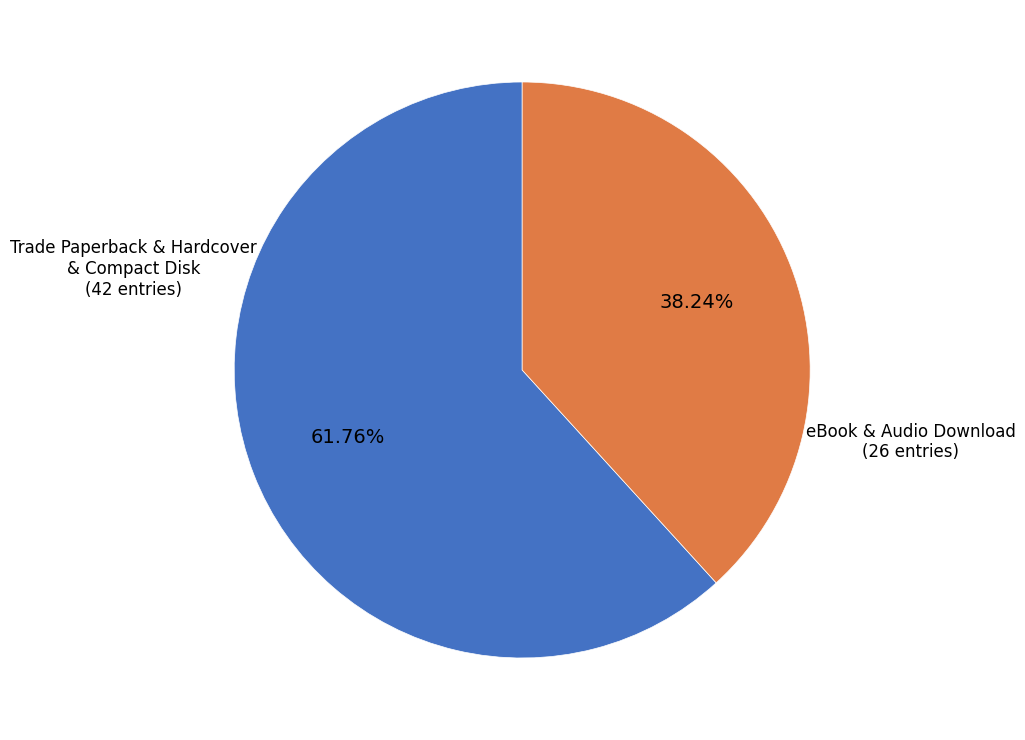

Combined, do eBook & Audio Download and Trade Paperback & Hardcover & Compact Disk account for over 50%?

Yes